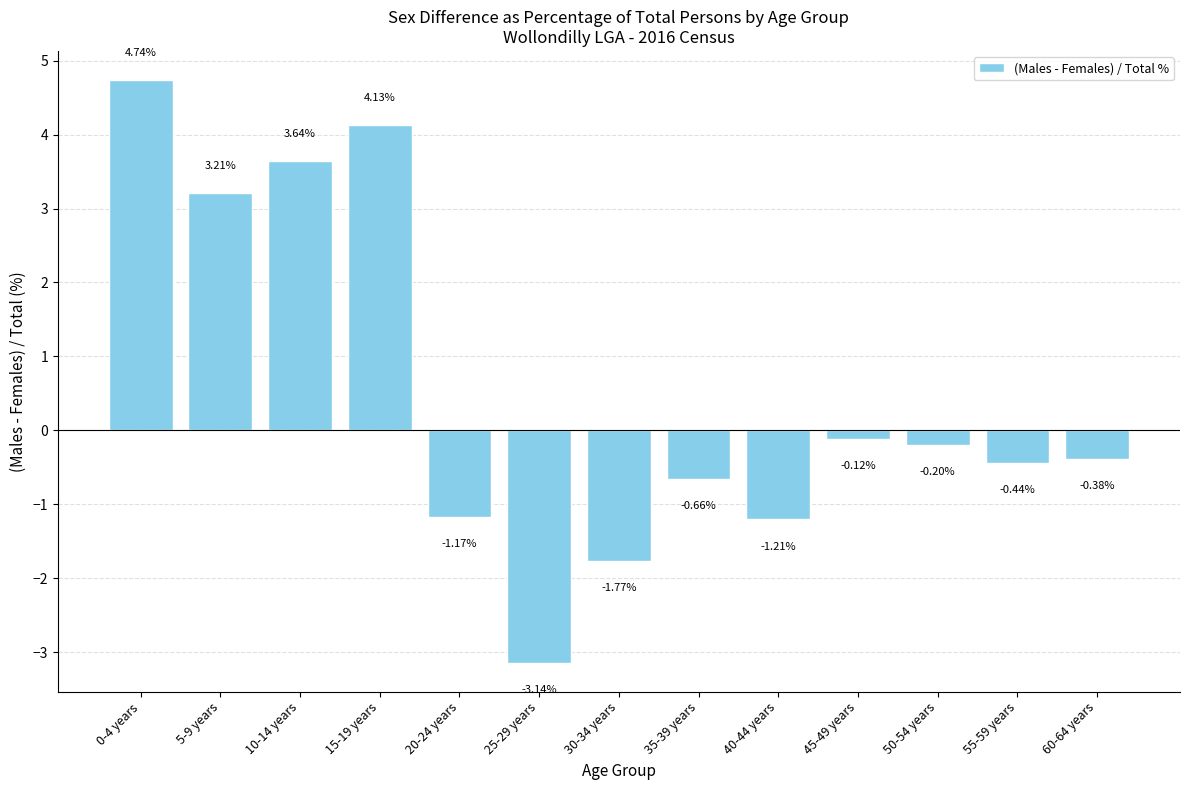

List the labels in order of value, largest first.

0-4 years, 15-19 years, 10-14 years, 5-9 years, 45-49 years, 50-54 years, 60-64 years, 55-59 years, 35-39 years, 20-24 years, 40-44 years, 30-34 years, 25-29 years